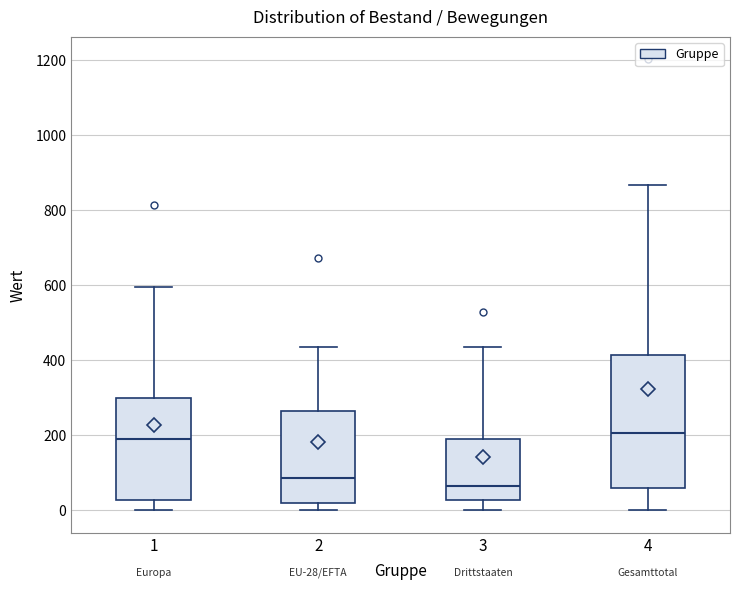

Comparing the boxes themselves (not the whiskers), which one is the tallest?

4